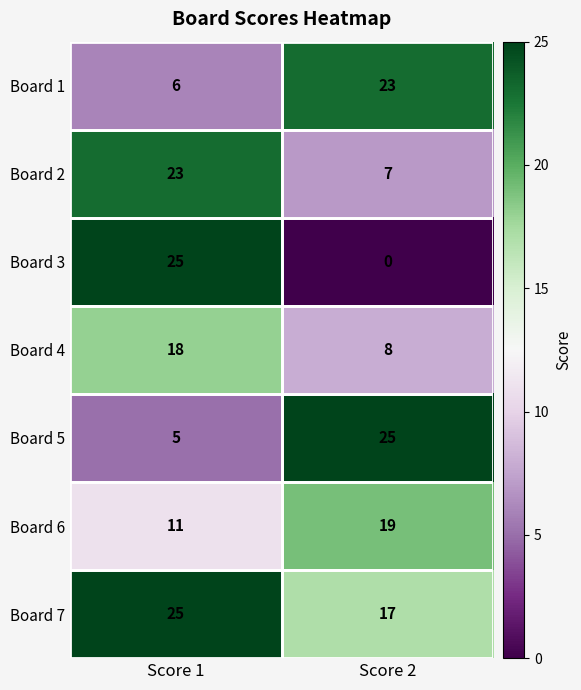

What is the minimum value for Board 5?

5